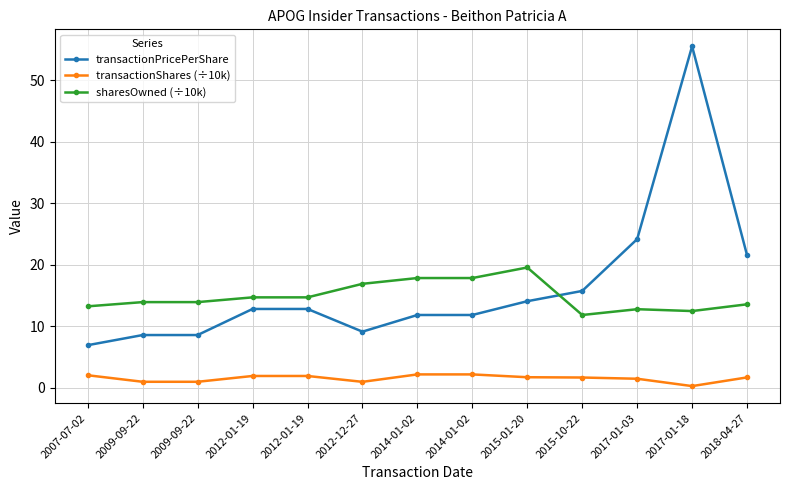

How many data points does each series have?

13